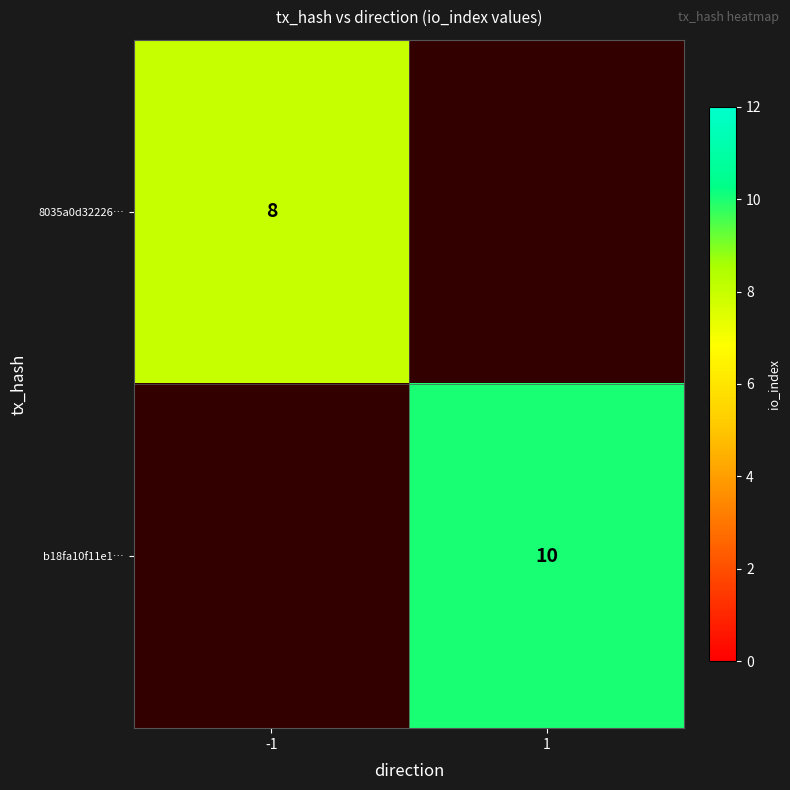

The b18fa10f11e1… series shows 10 at 1. True or false?

True